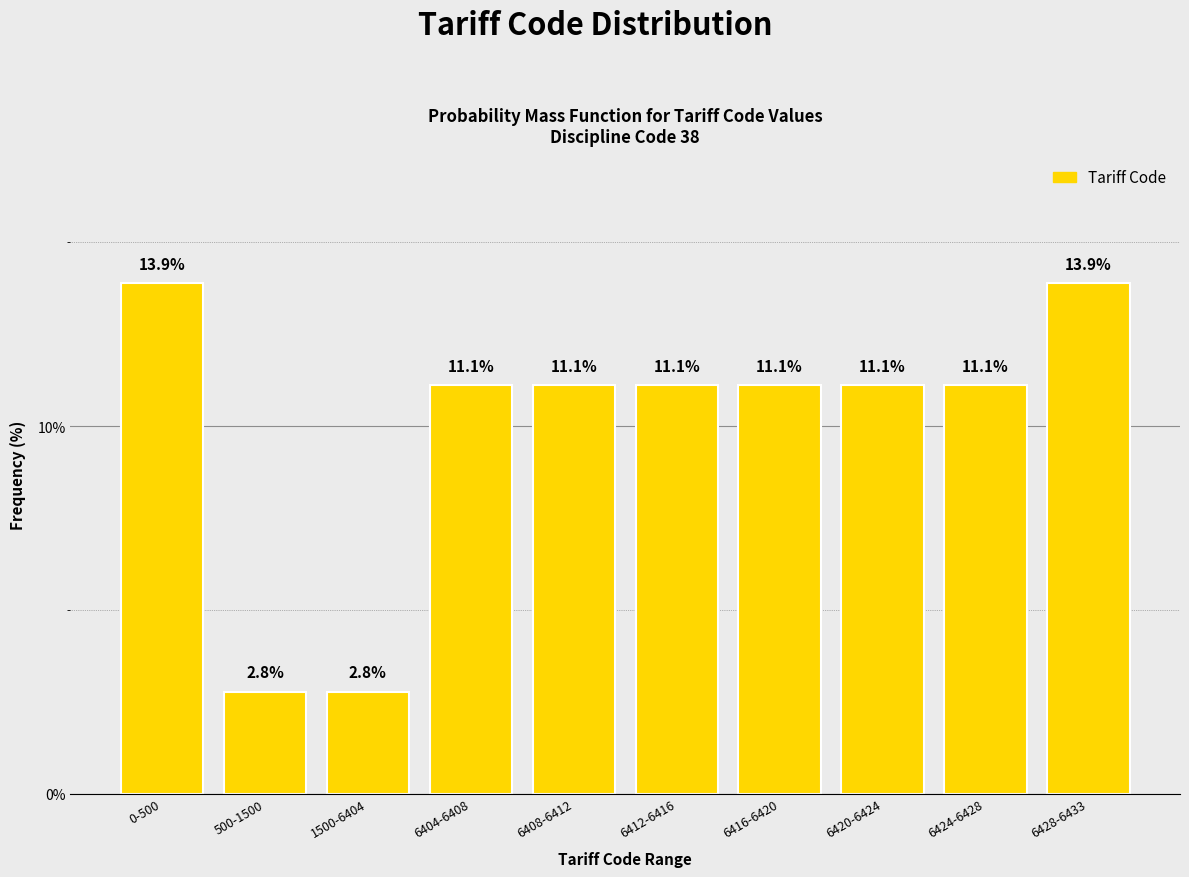

Reading left to right, extract all data points from this chart.

13.9	2.8	2.8	11.1	11.1	11.1	11.1	11.1	11.1	13.9